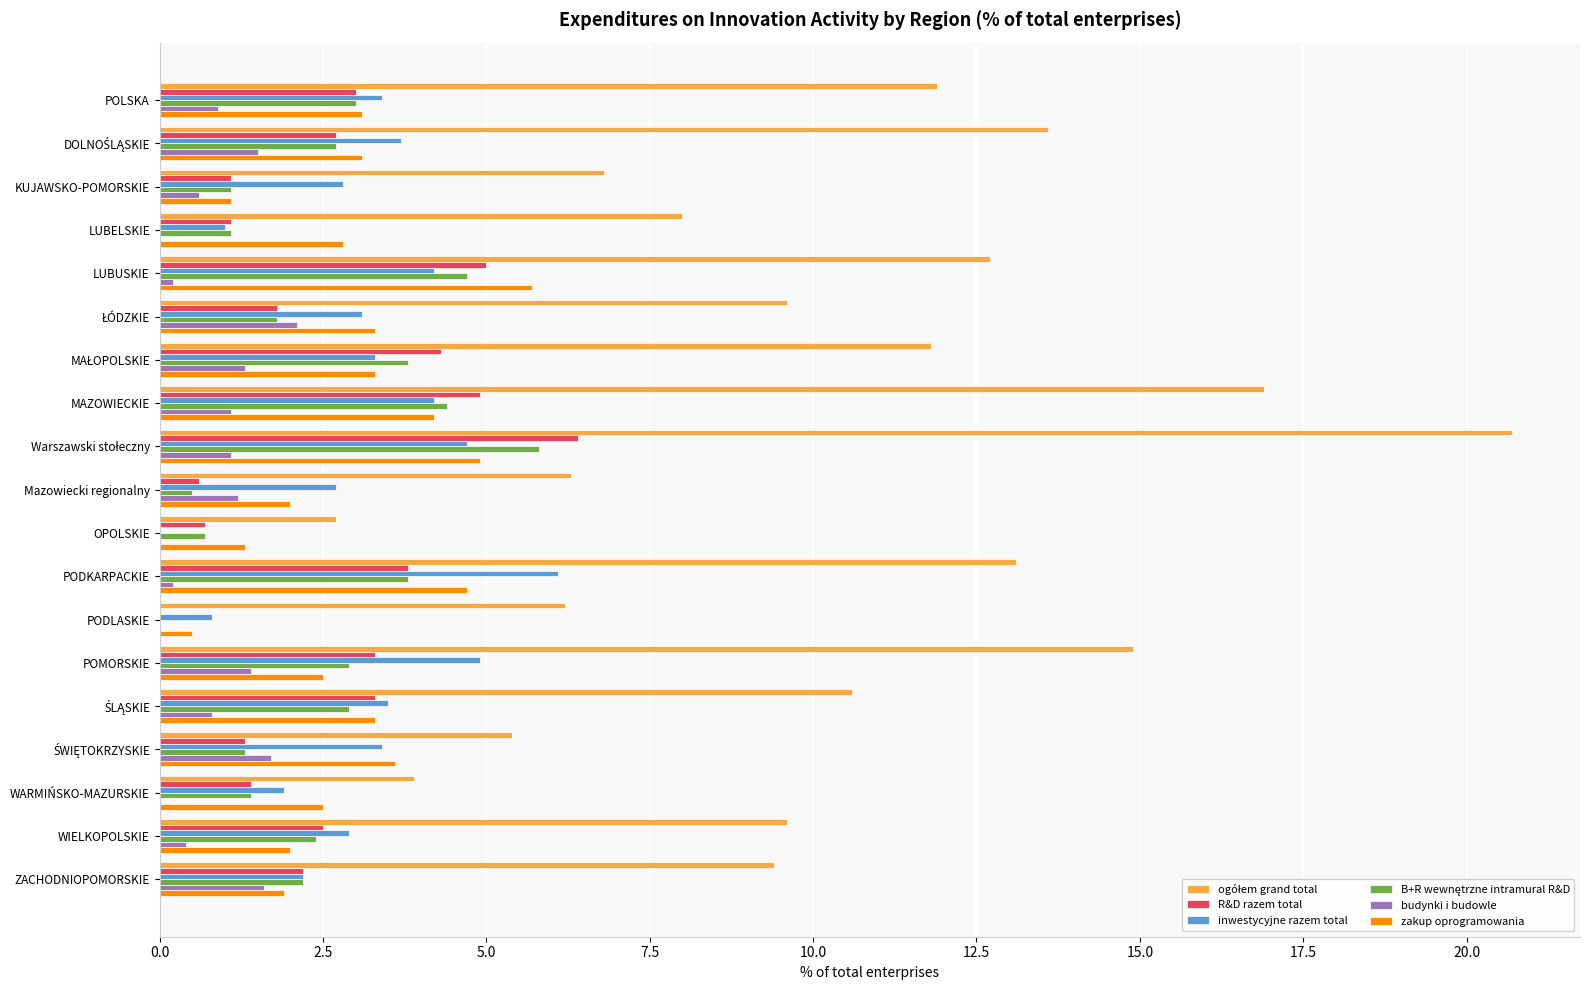

What is the greatest value displayed?

20.7